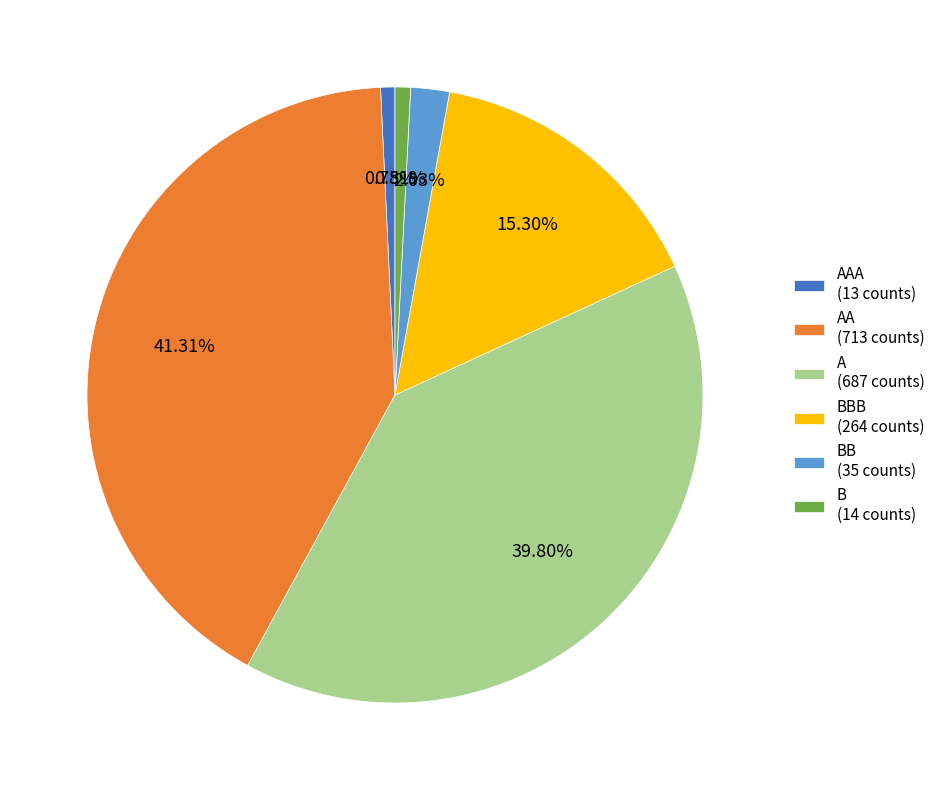

What is the ratio of the value at A (687 counts) to the value at BBB (264 counts)?

2.6